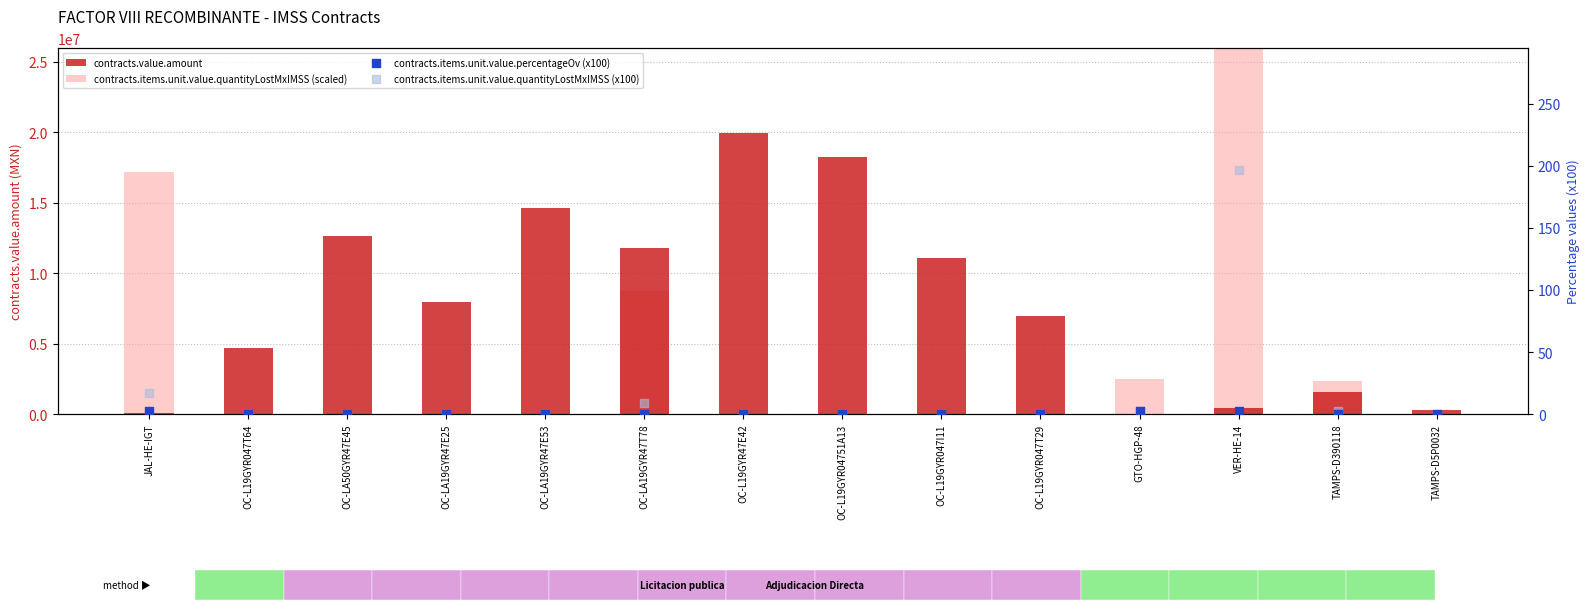

What are all the series names shown in the legend?

contracts.value.amount, contracts.items.unit.value.quantityLostMxIMSS (scaled), contracts.items.unit.value.percentageOv (x100), contracts.items.unit.value.quantityLostMxIMSS (x100)